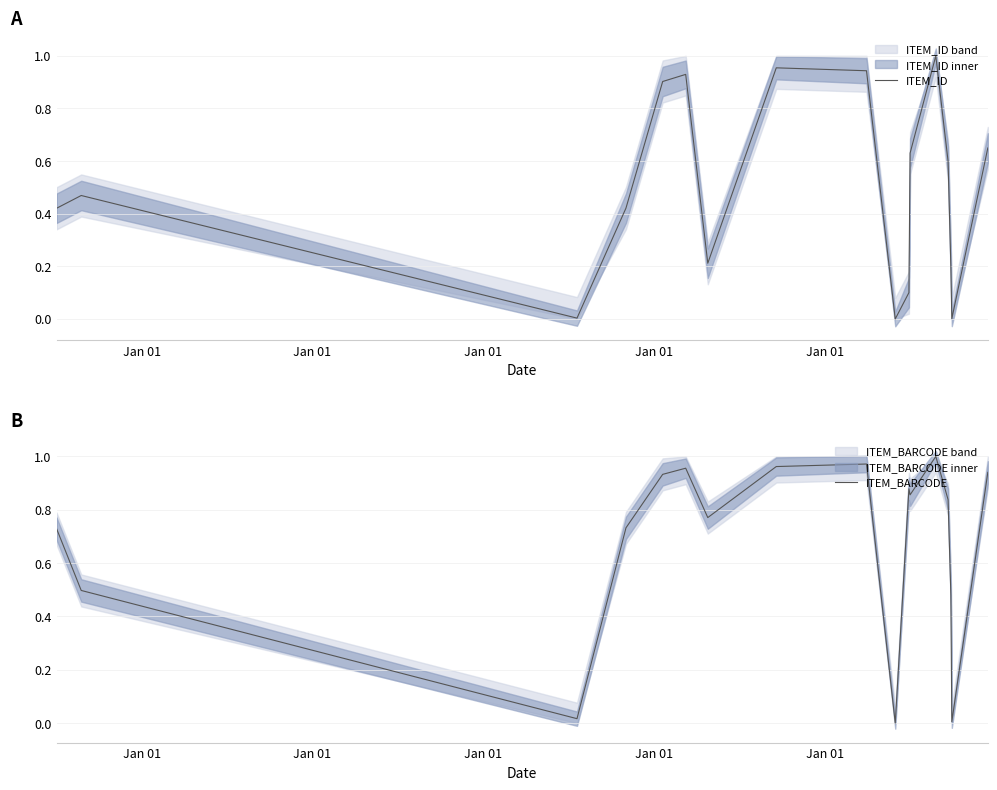

At which category does ITEM_ID reach its first local valley?

Jan 01